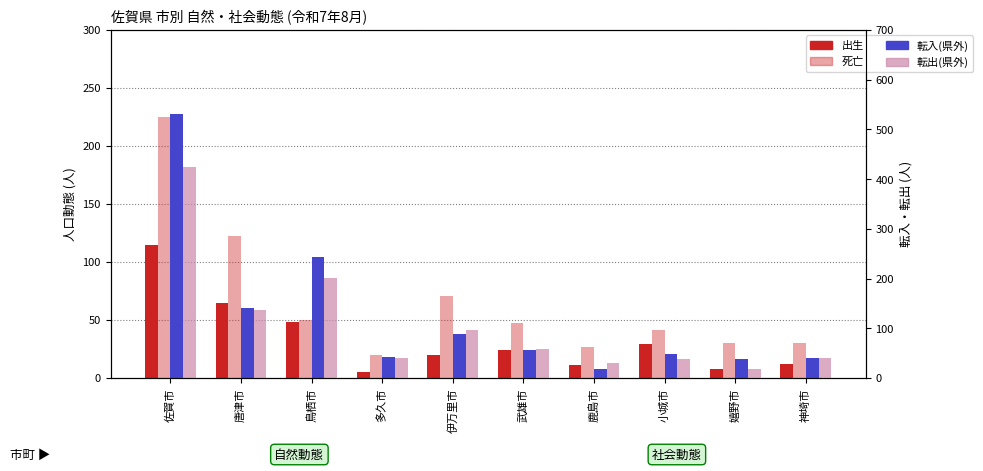

What is the label of the 2nd bar from the right?

嬉野市